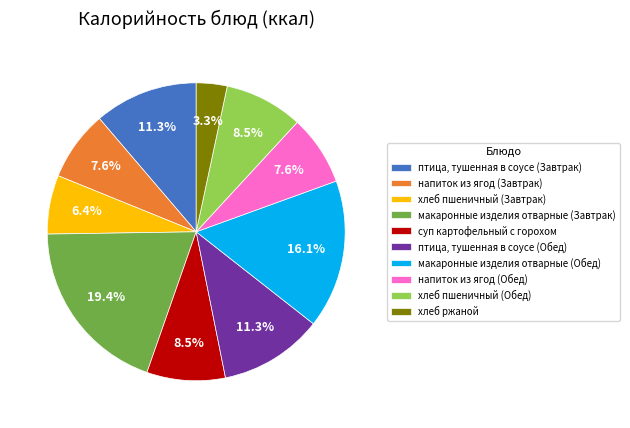

What is the ratio of the value at макаронные изделия отварные (Завтрак) to the value at хлеб пшеничный (Обед)?

2.3